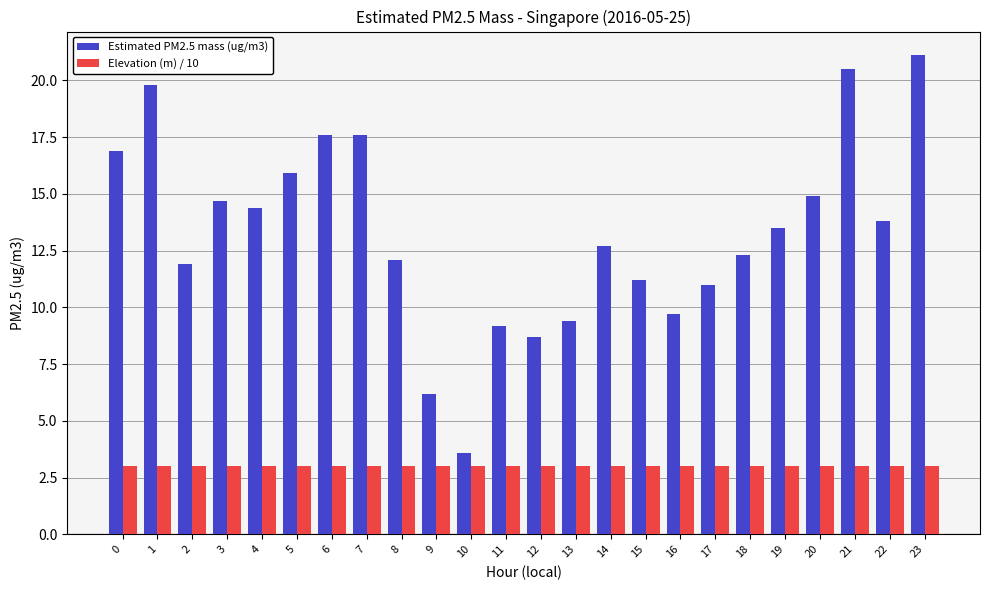

How many bars are there in each group?

2